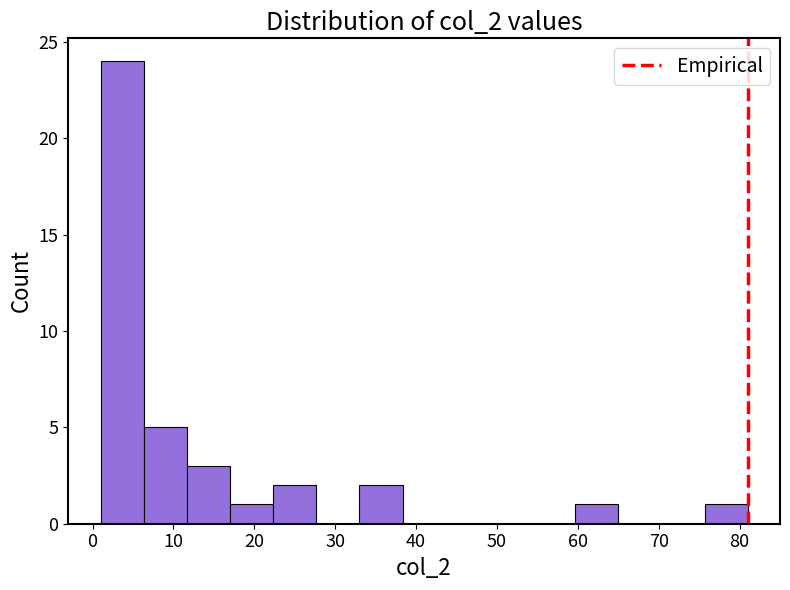

How tall is the bar that spans 22 to 28 on the x-axis? Neither the bar edges nor the heights are printed on the chart, so give them approximately, as read against the axes.

2